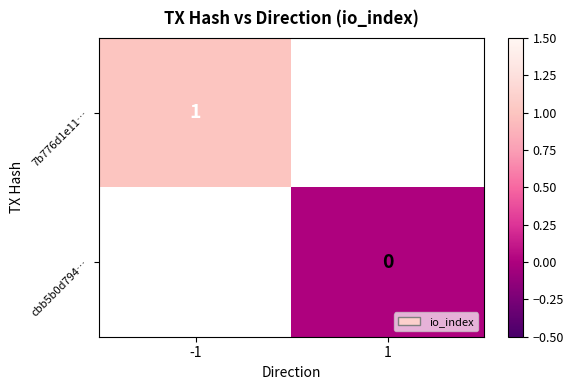

Is it true that 7b776d1e11… equals 1 at -1?

True